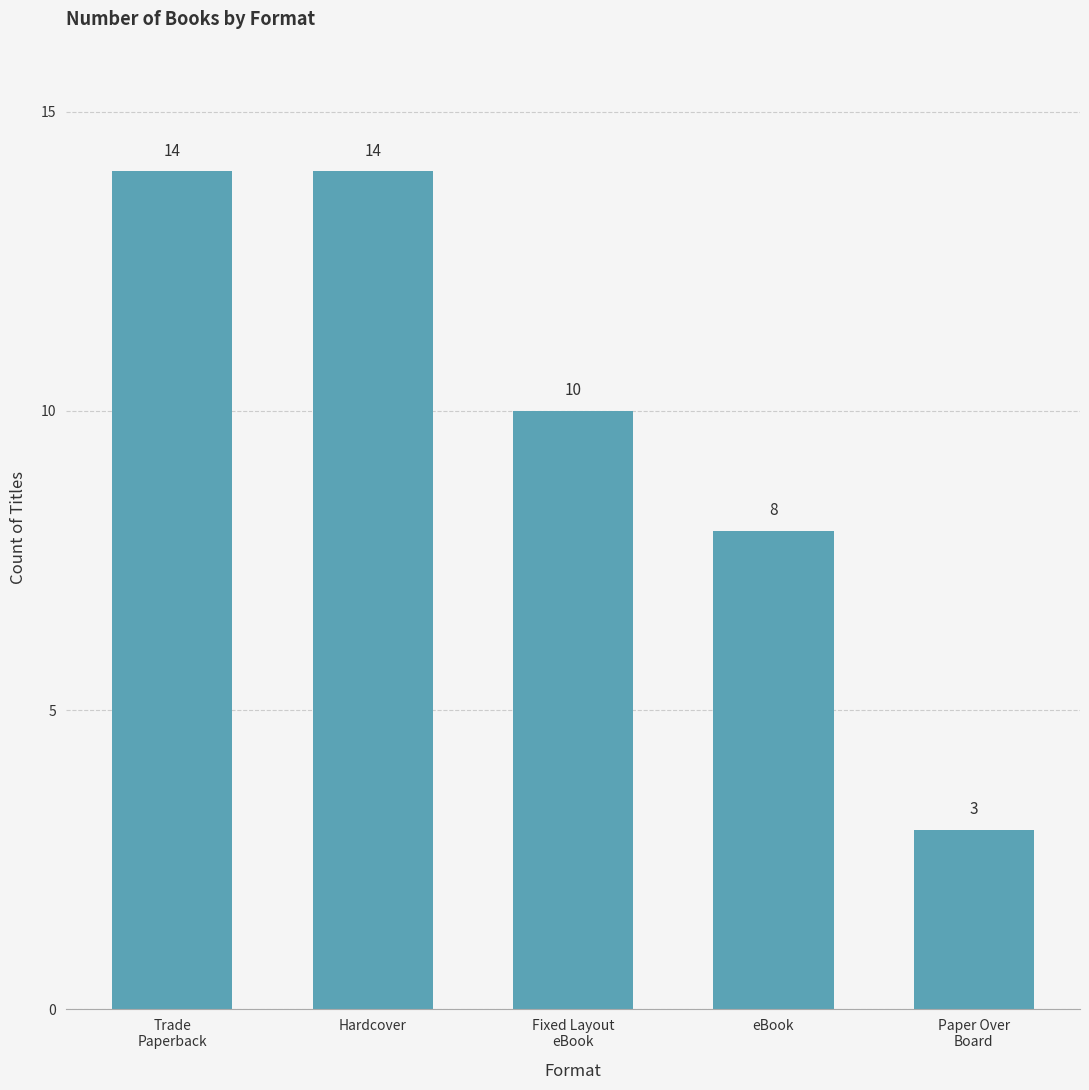

What is the value of the 2nd bar from the left?

14